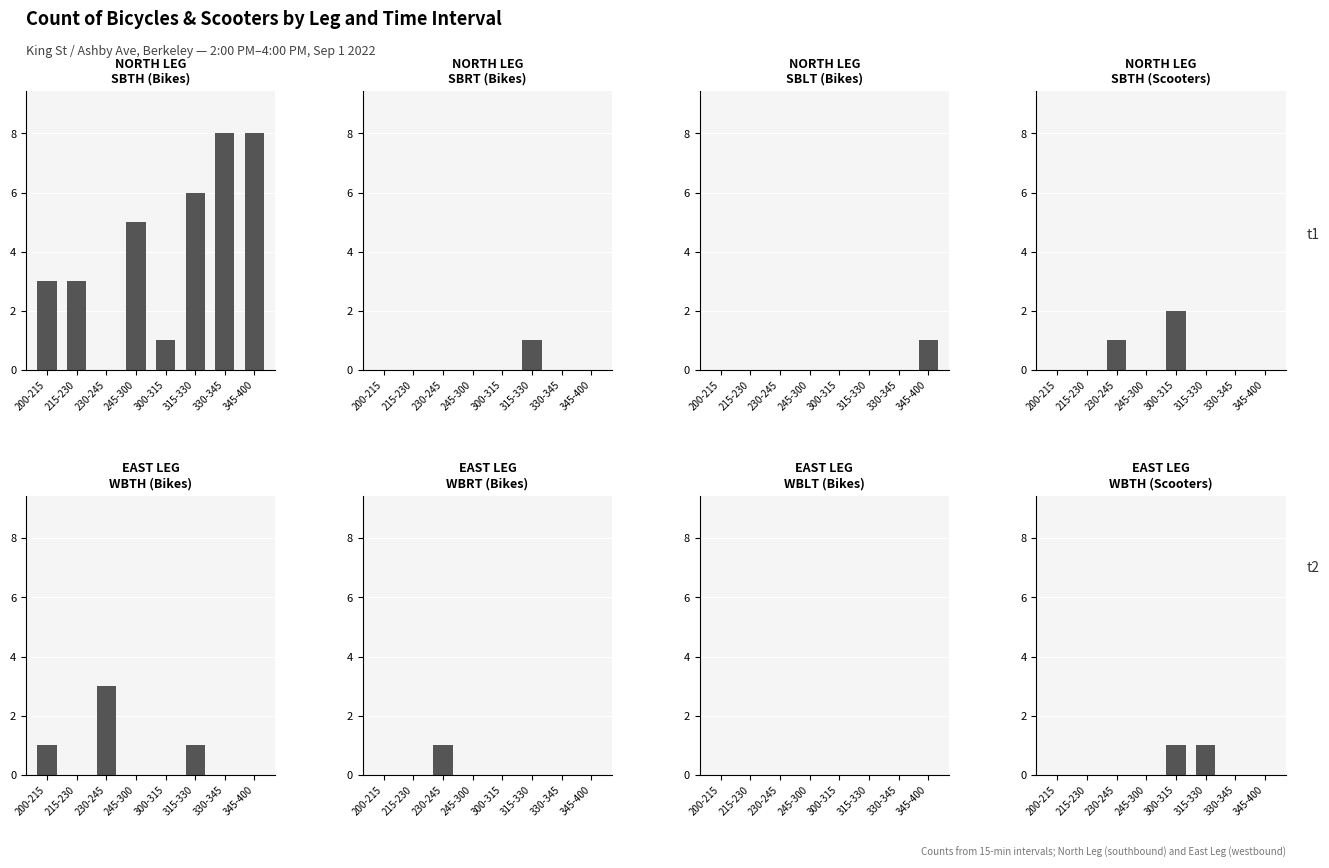

Is it true that SBRT (Bikes) equals -1 at 330-345?

False